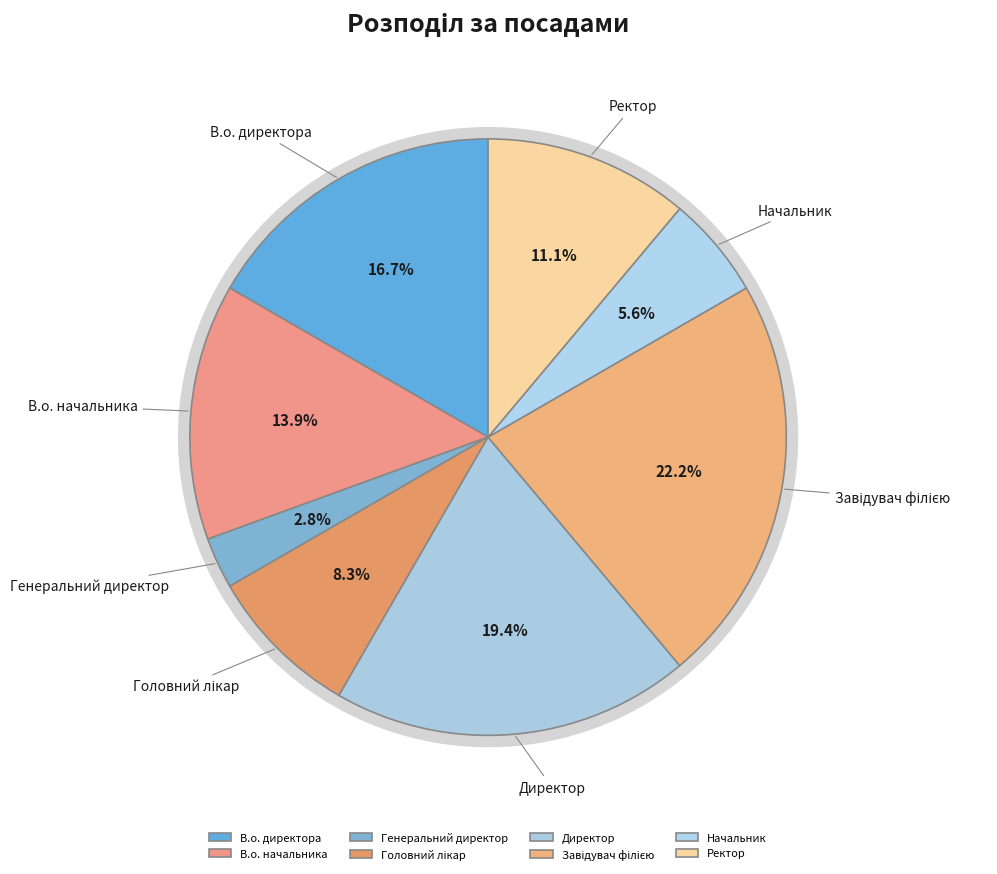

What is the change in value from В.о. начальника to Начальник?

-3